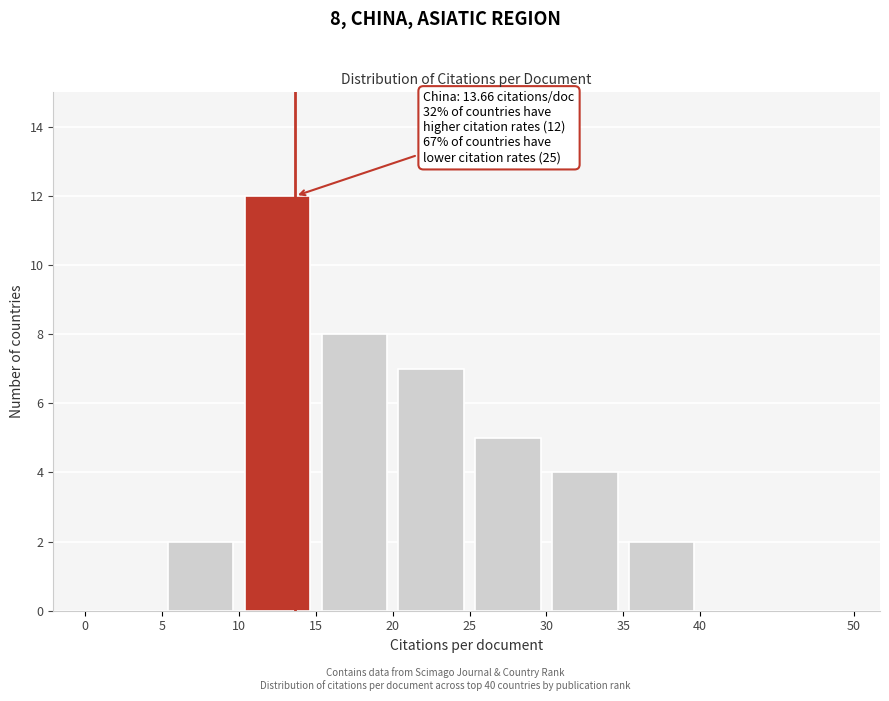

Over which range of the x-axis is the bar tallest?

10 to 15